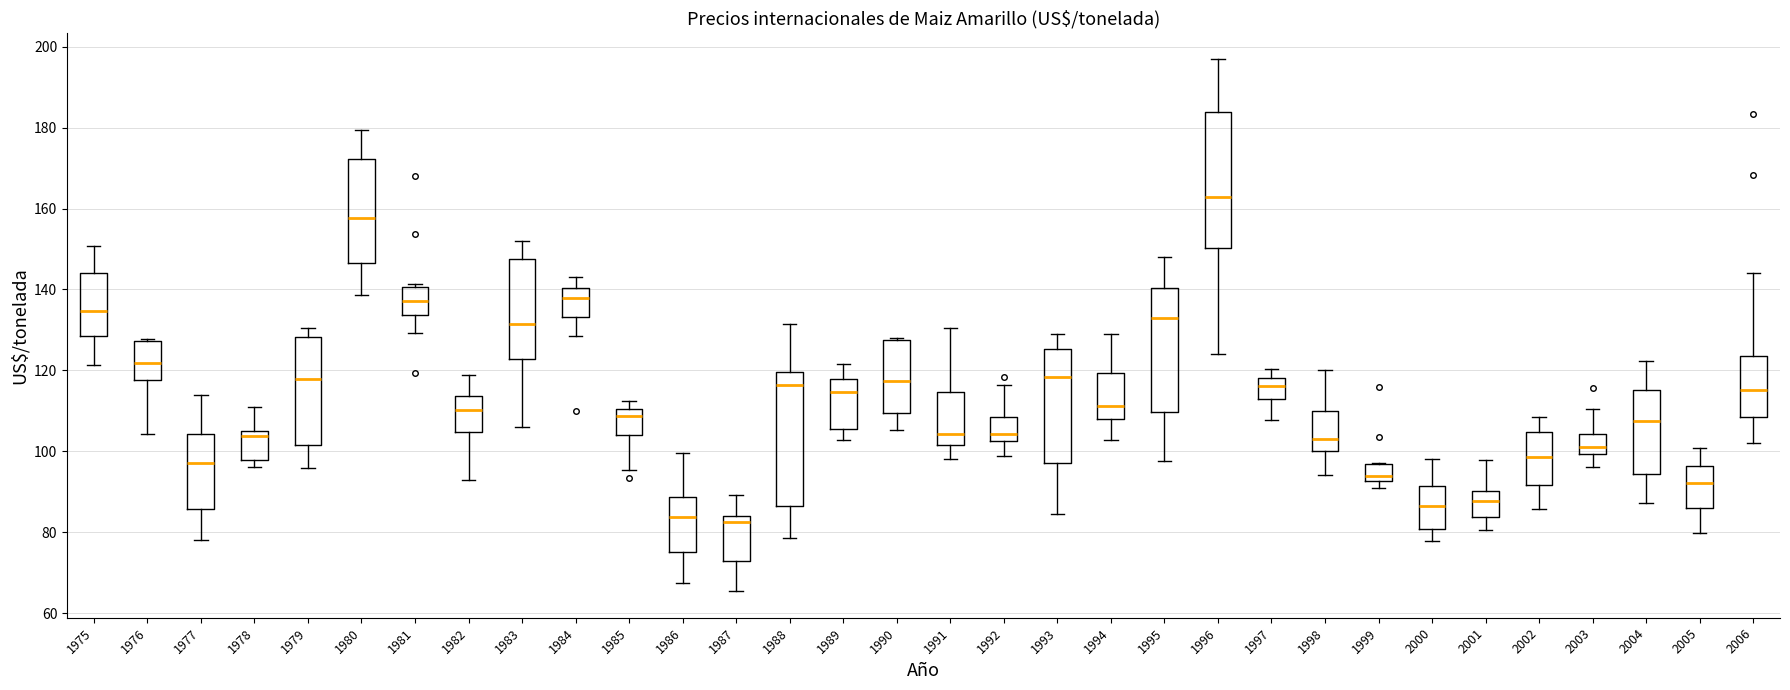

Where does the median line of the box at x = 1983 sit on the y-axis? The values are not printed on the chart, so give them approximately, as read against the axis.

132